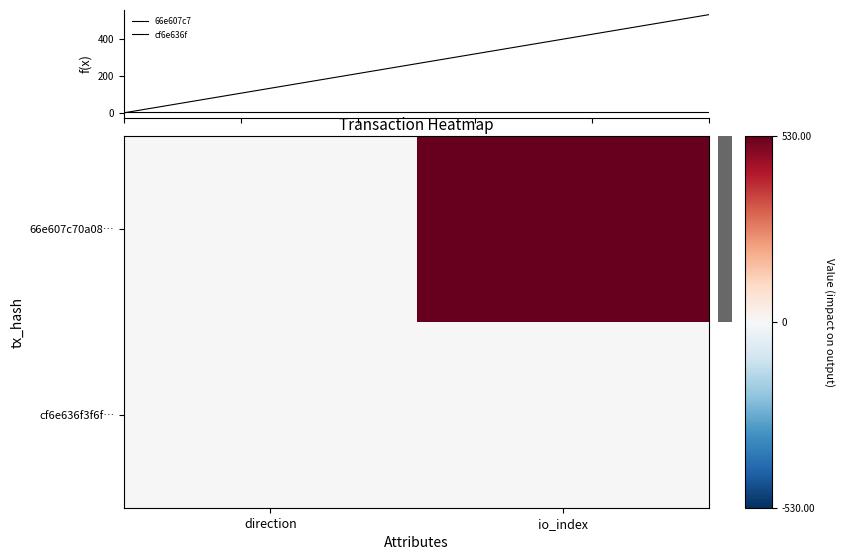

What is the difference between the highest and lowest values at direction?

2